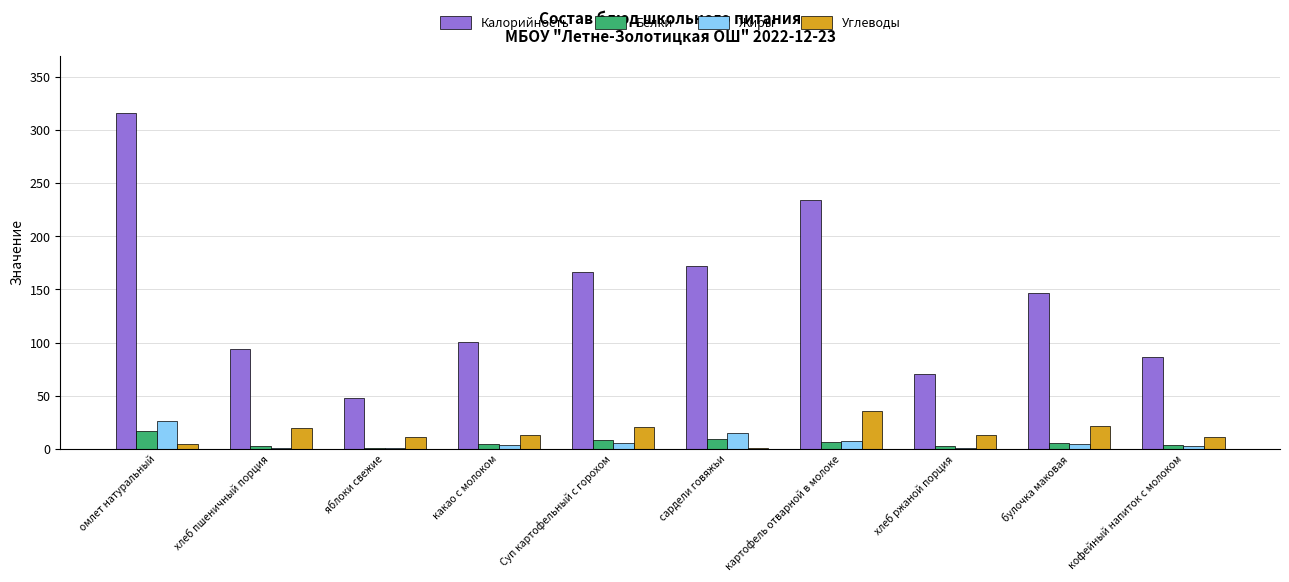

What are all the series names shown in the legend?

Калорийность, Белки, Жиры, Углеводы